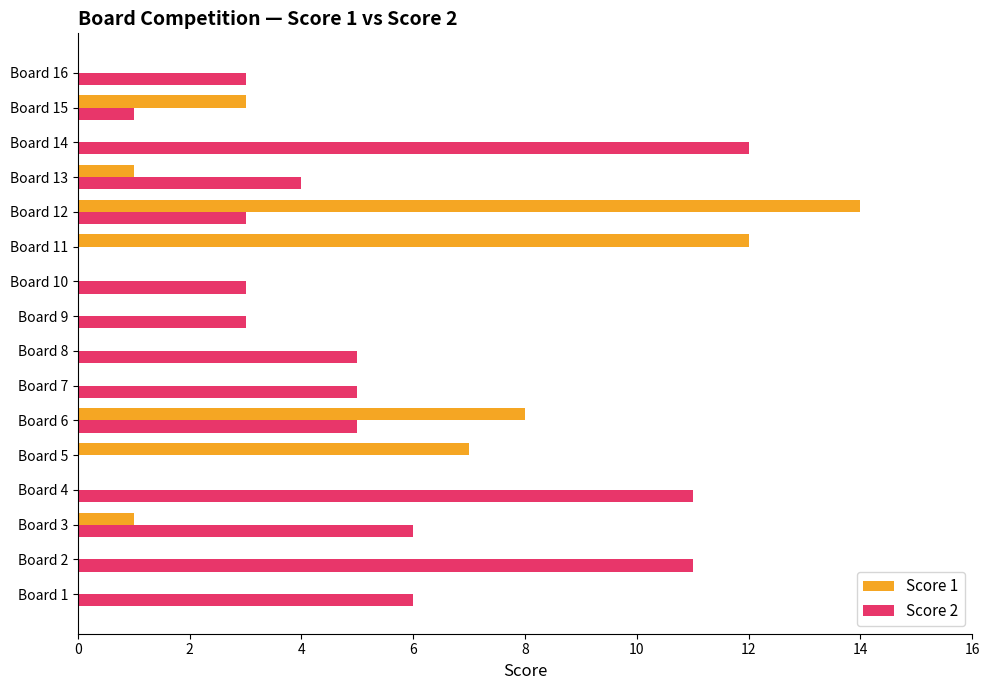

At which category does the chart reach its peak across all series?

Board 12